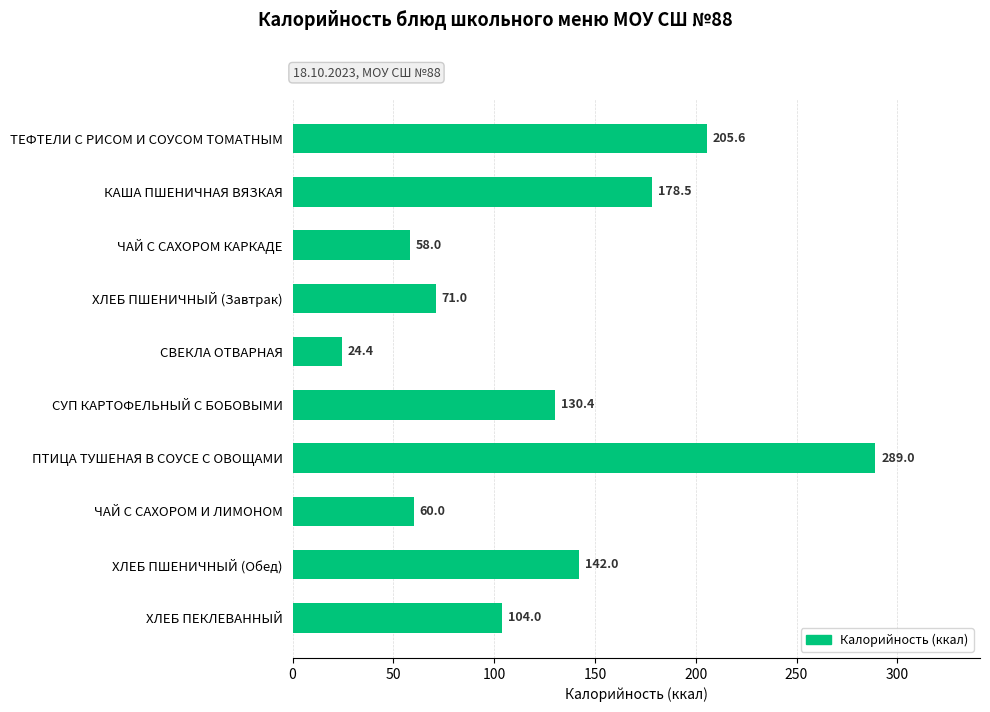

Reading top to bottom, extract all data points from this chart.

205.6	178.5	58.0	71.0	24.4	130.4	289.0	60.0	142.0	104.0